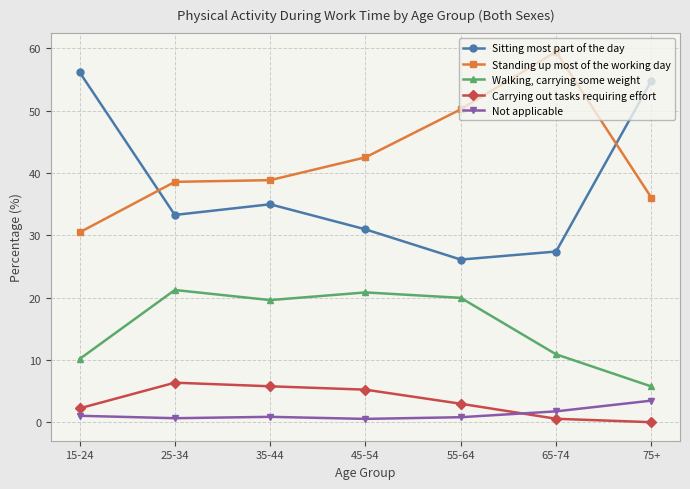

List the series in order of their peak value, highest first.

Standing up most of the working day, Sitting most part of the day, Walking, carrying some weight, Carrying out tasks requiring effort, Not applicable